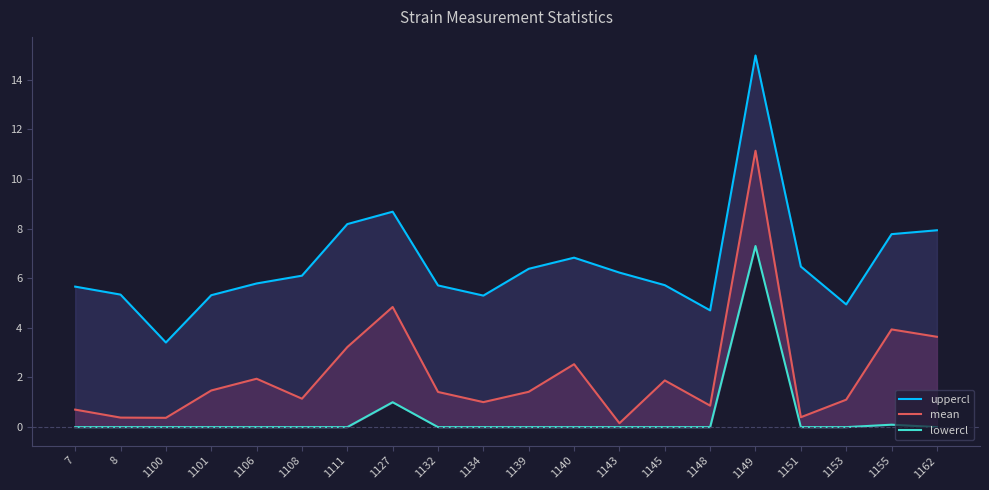

What is the difference between the uppercl values at 1134 and 1100?

1.9